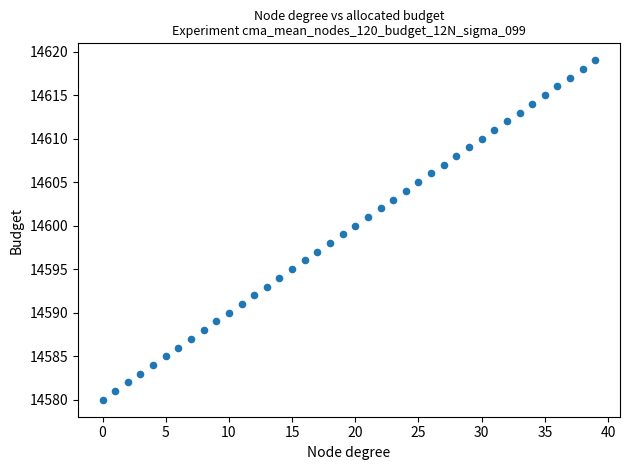

What is the range of Y values (max minus min)?

39